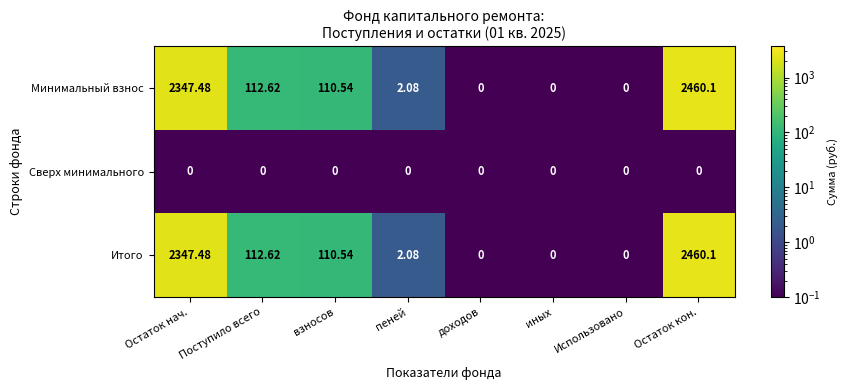

At which category is the sum across all series the highest?

Остаток кон.